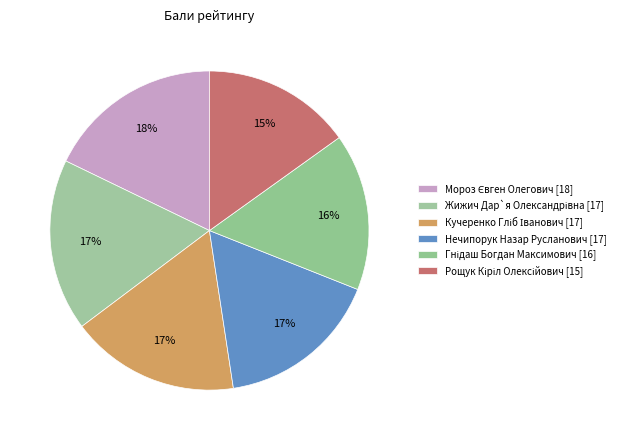

Rank the categories by value from highest to lowest.

Мороз Євген Олегович, Жижич Дар`я Олександрівна, Кучеренко Гліб Іванович, Нечипорук Назар Русланович, Гнідаш Богдан Максимович, Рощук Кіріл Олексійович